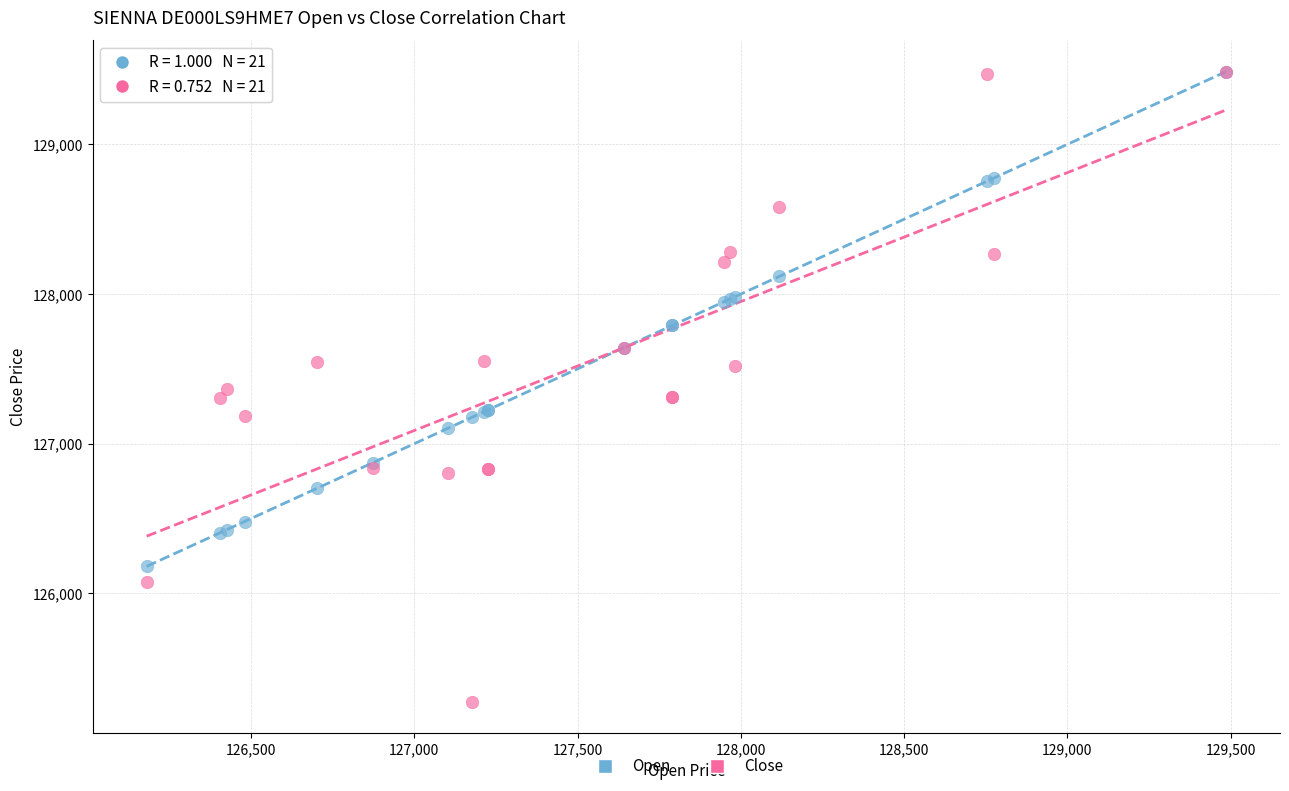

Which series reaches the minimum Y coordinate?

Close